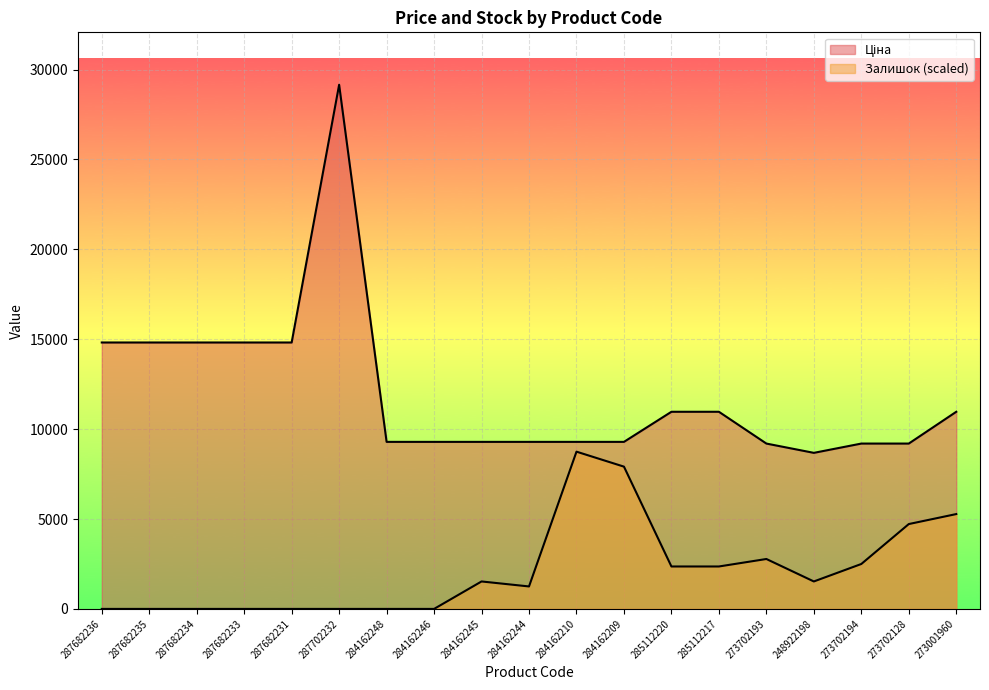

What is the highest value of the Залишок series?

8745.7